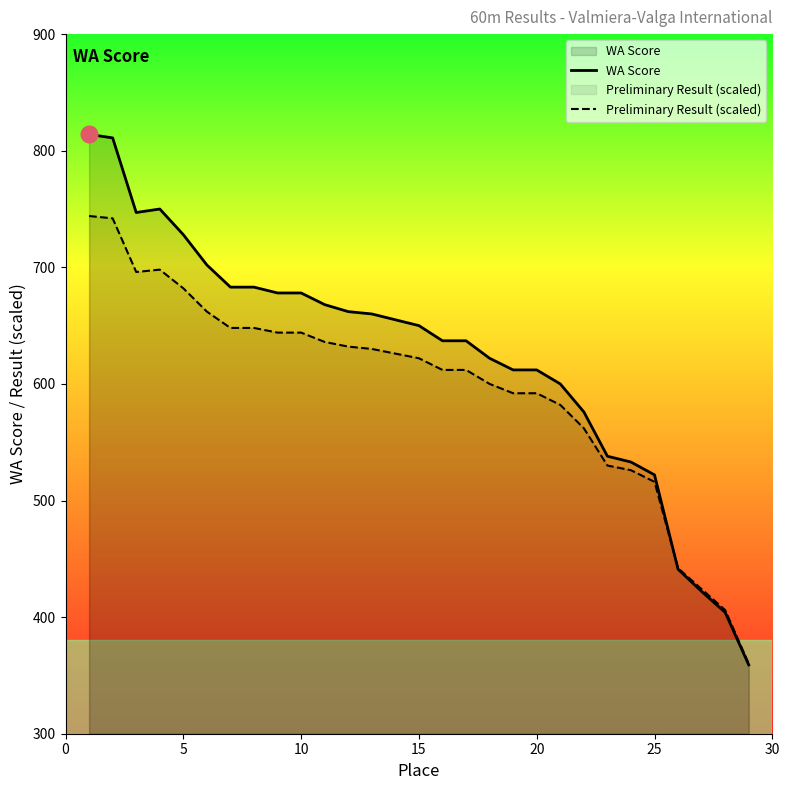

Is it true that WA Score equals 1059.0 at 20?

False